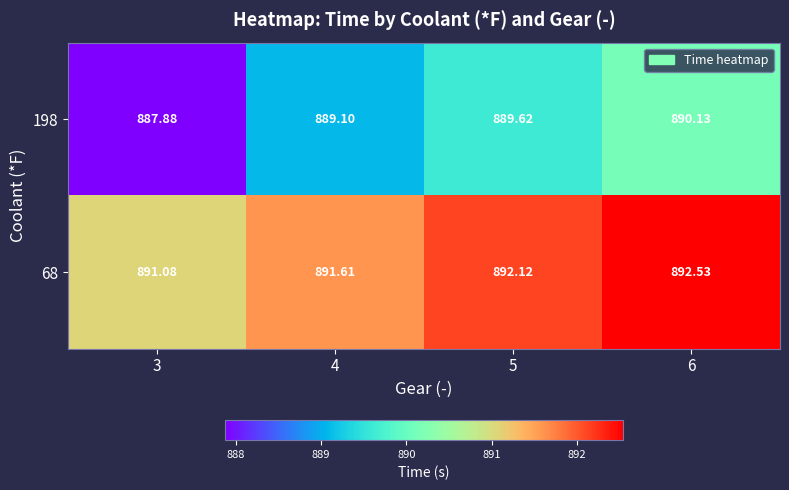

Is the value of 198 at 6 greater than the value of 68 at 4?

No